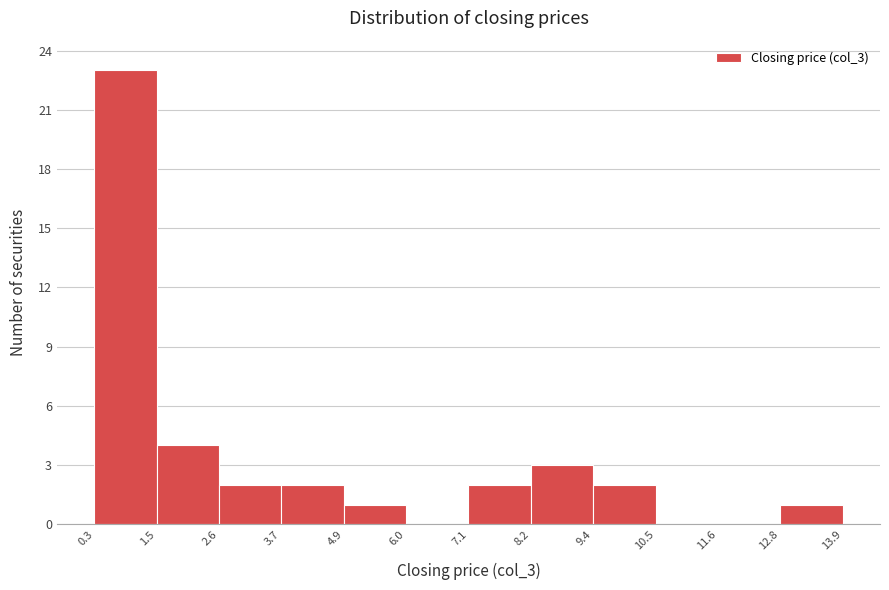

How tall is the bar that spans 8.2 to 9.4 on the x-axis? The values are not printed on the chart, so give them approximately, as read against the axis.

3